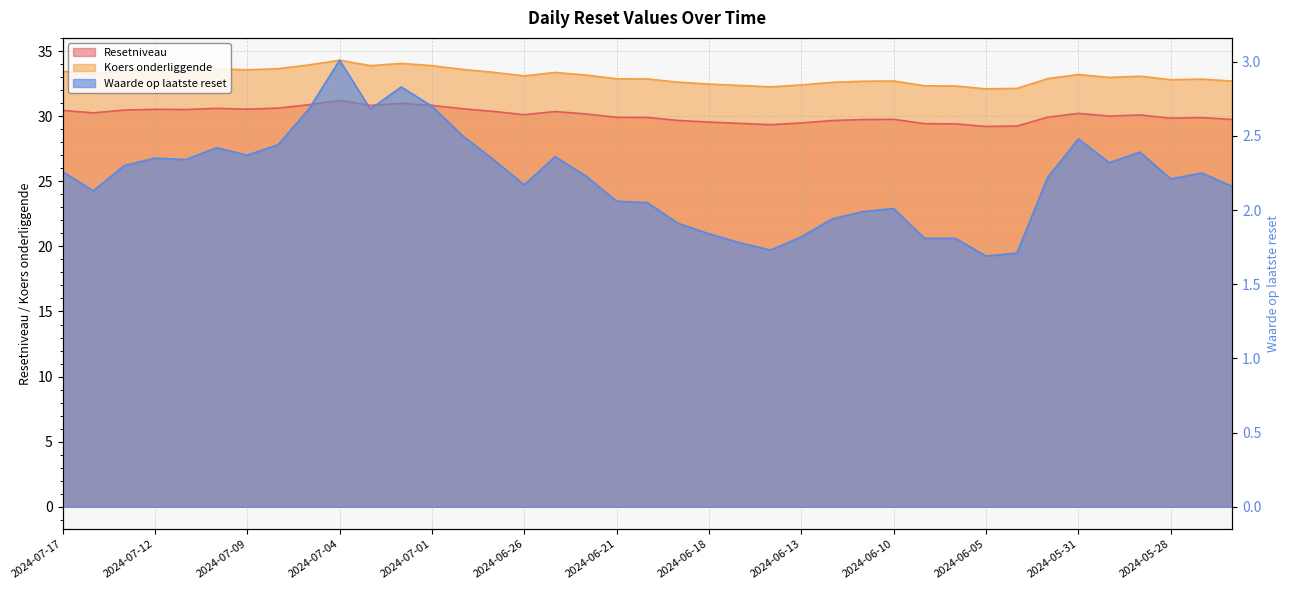

What is the smallest value displayed?

1.7